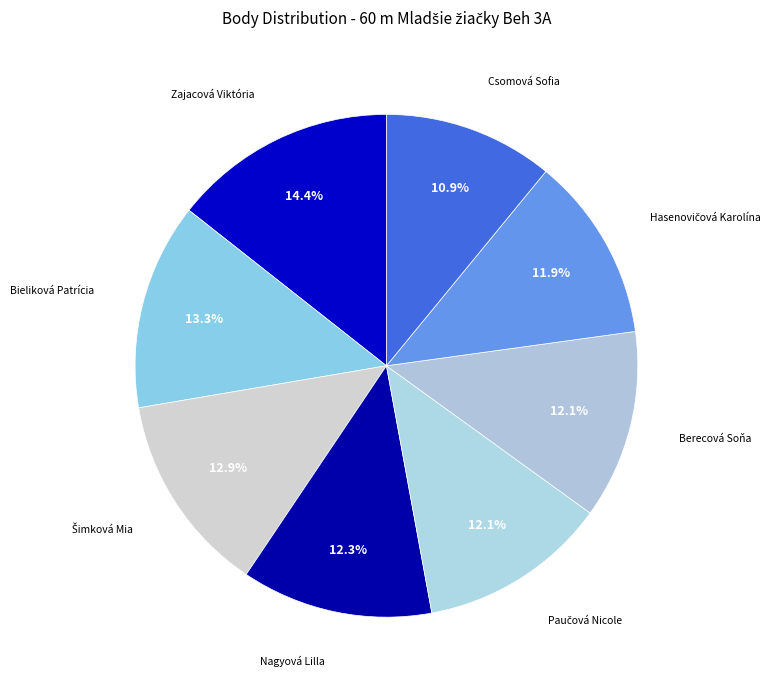

Is the sum of Bieliková Patrícia and Nagyová Lilla greater than half?

No